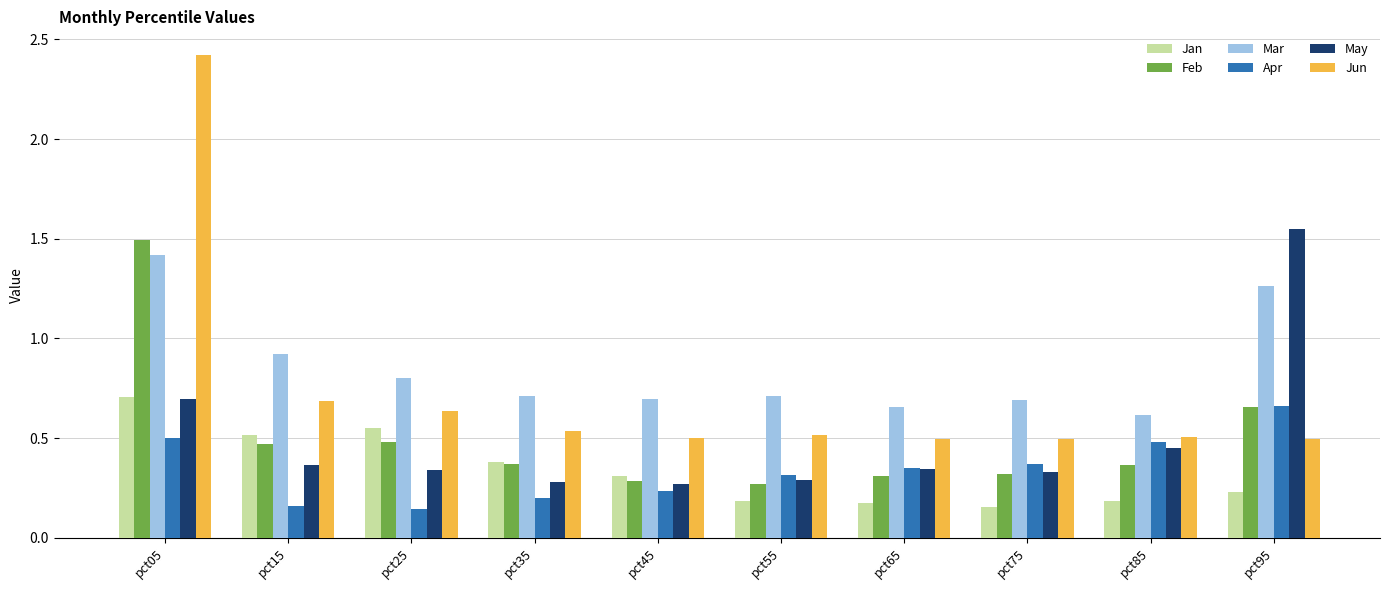

How many Jun values are between 0 and 1?

9